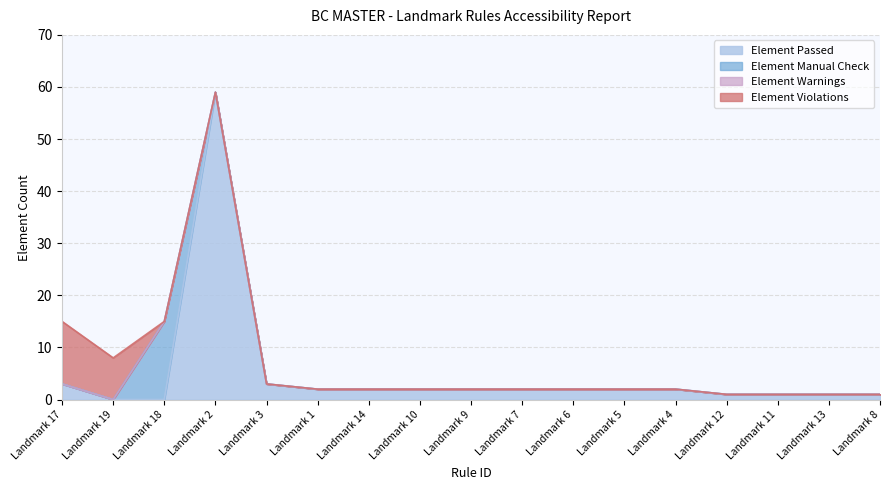

Which category has the highest value in the Element Manual Check series?

Landmark 18